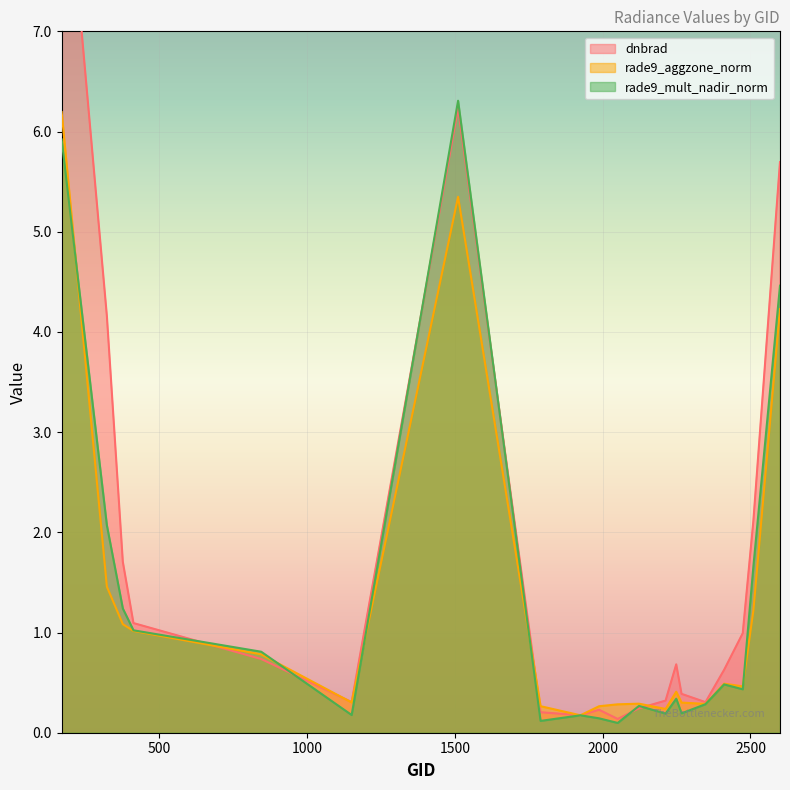

Reading left to right, transcribe all the data shown in this chart.

dnbrad: 9.2	4.2	1.7	1.1	0.7	0.3	6.2	0.2	0.2	0.2	0.1	0.2	0.3	0.7	0.4	0.3	0.6	1.0	2.1	5.7
rade9_aggzone_norm: 6.2	1.5	1.1	1.0	0.8	0.3	5.3	0.3	0.2	0.3	0.3	0.3	0.2	0.4	0.3	0.3	0.5	0.5	1.2	4.2
rade9_mult_nadir_norm: 5.9	2.1	1.2	1.0	0.8	0.2	6.3	0.1	0.2	0.1	0.1	0.3	0.2	0.3	0.2	0.3	0.5	0.4	1.7	4.5